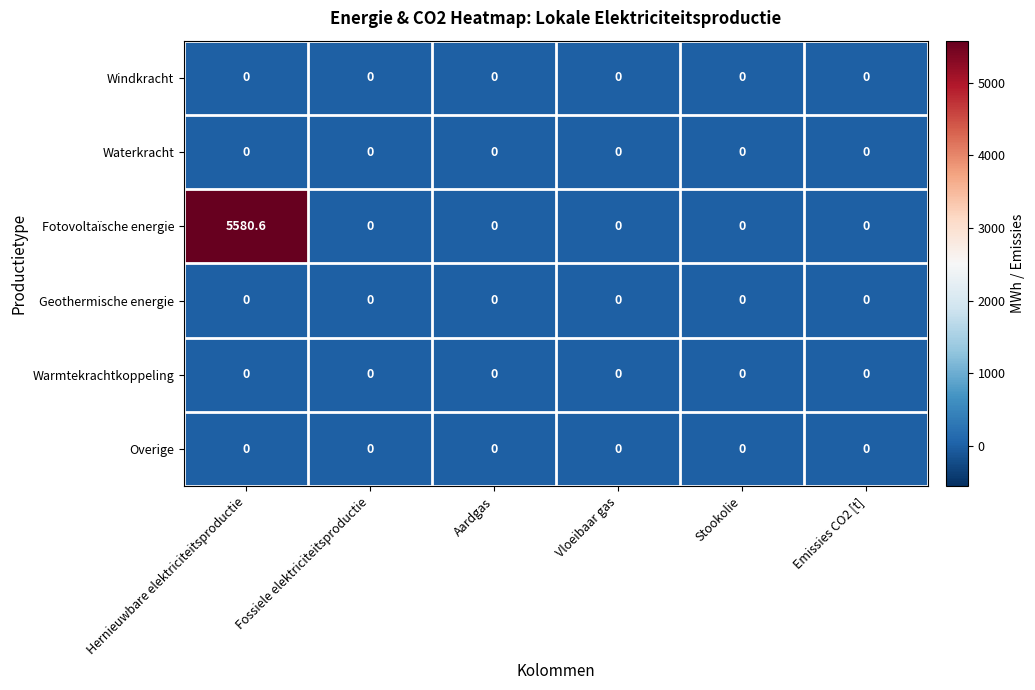

Is it true that Fotovoltaïsche energie equals 3453.4 at Vloeibaar gas?

False